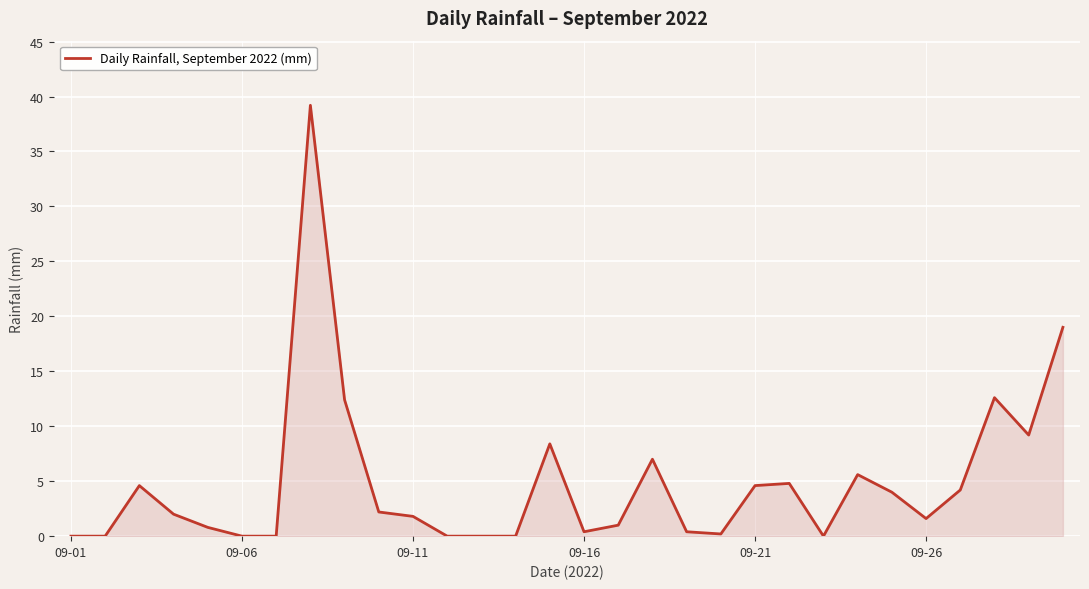

What is the greatest value displayed?

39.2